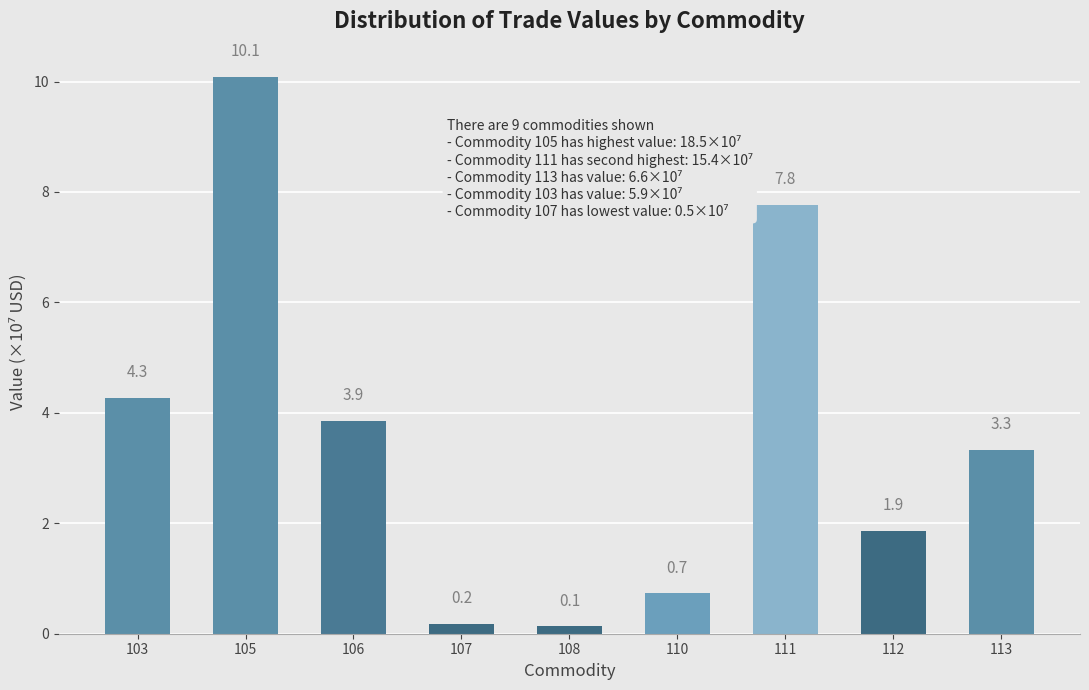

Reading left to right, what are all the values shown in this chart?

103=4.3	105=10.1	106=3.9	107=0.2	108=0.1	110=0.7	111=7.8	112=1.9	113=3.3